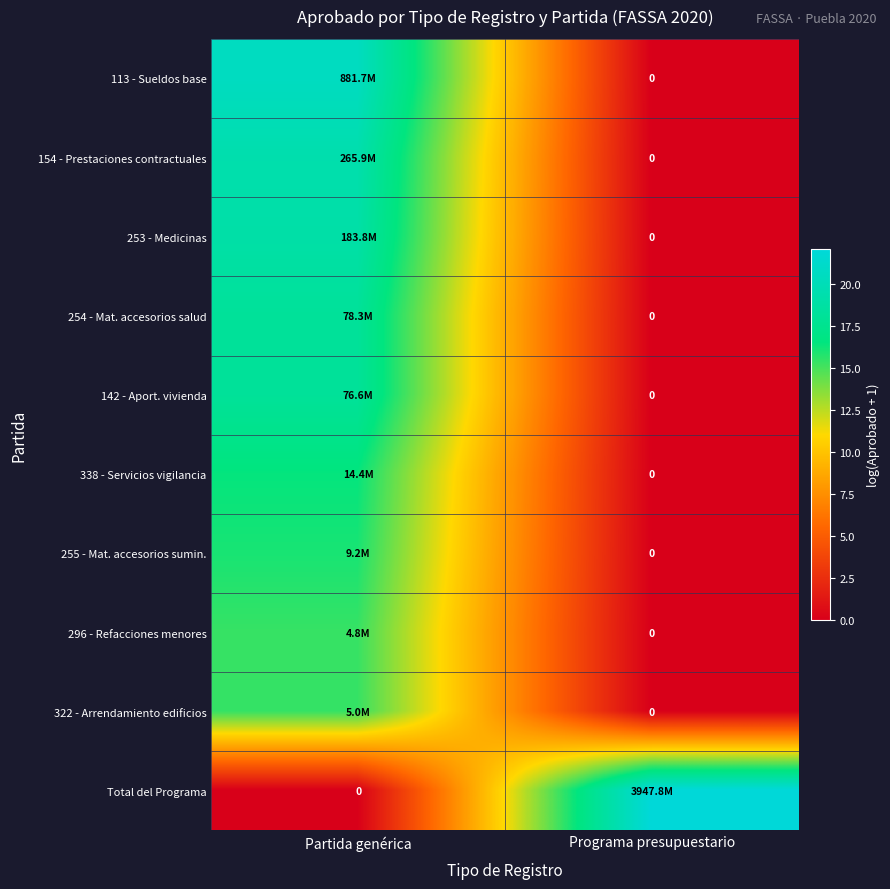

Between Partida genérica and Programa presupuestario, which is larger?

Partida genérica